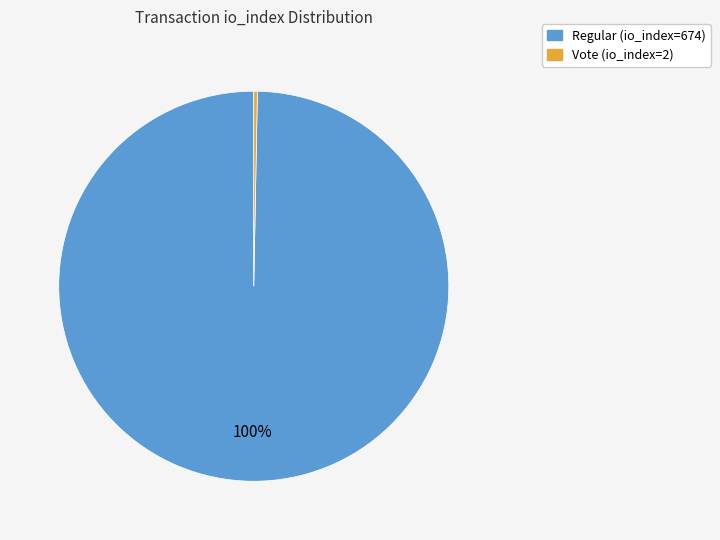

How many segments does this pie chart have?

2